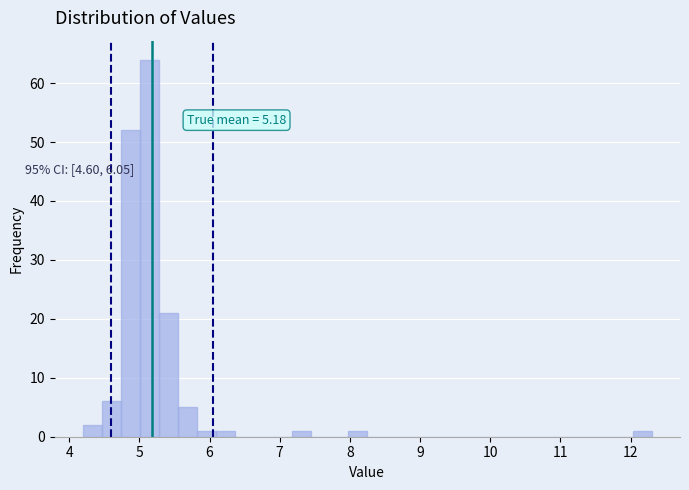

Around what value on the x-axis is the tallest bar? Give the approximate position of its centre, as read against the axis.

5.1